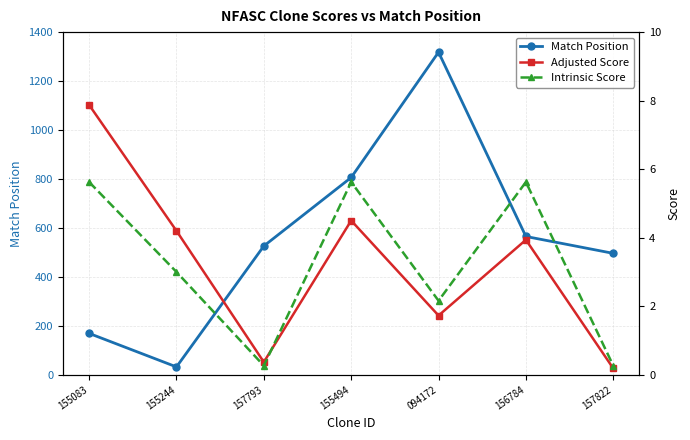

Does the chart display data point markers on the line(s)?

Yes